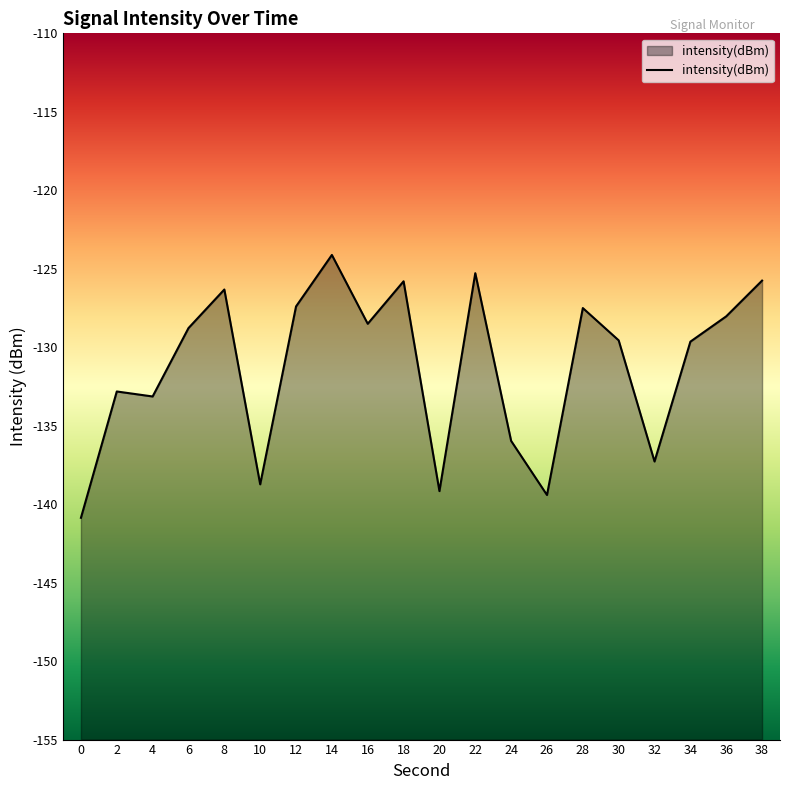

Does the chart display data point markers on the line(s)?

No